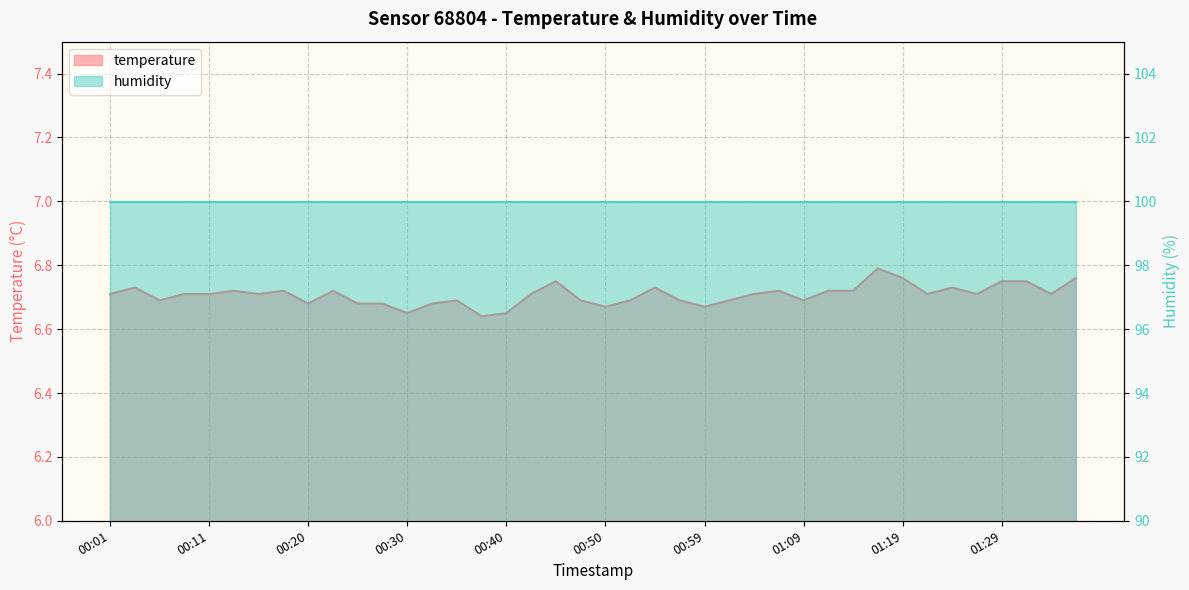

What is the minimum value shown in the chart?

6.6